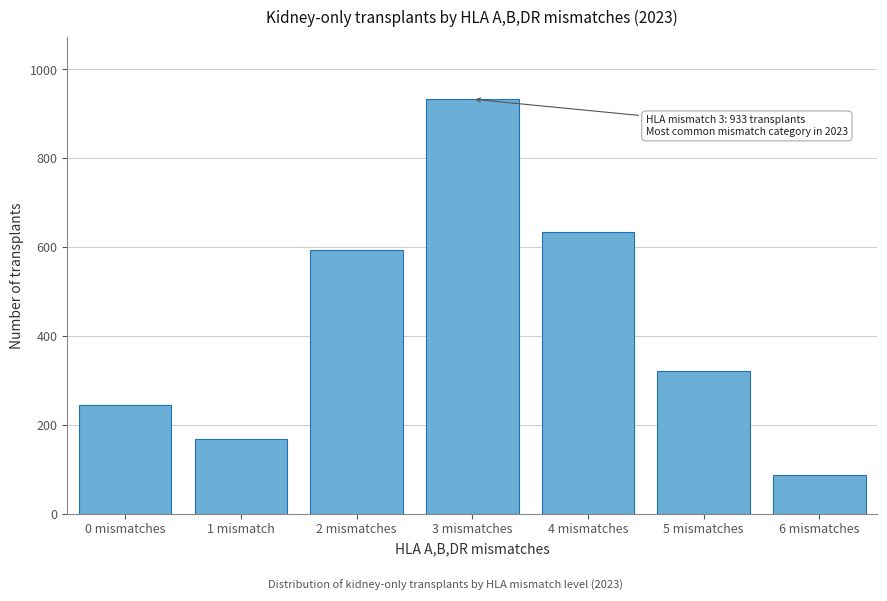

Reading left to right, list all the values displayed in this chart.

245	168	594	933	635	320	88